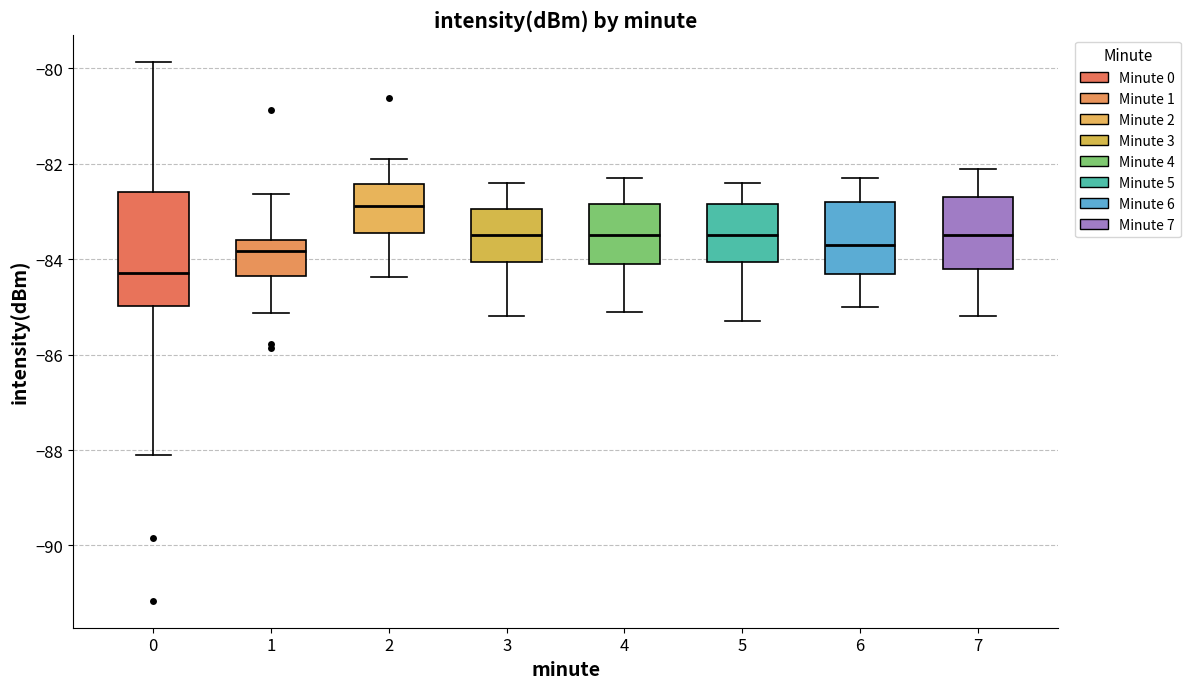

Reading left to right, transcribe this box plot: for each box, give where its median line is, the range the box spans, and where its two whiskers end, as read against the y-axis. The values are not printed on the chart, so give them approximately, as read against the axis.

0: median -84.2, box -85.0 to -82.6, whiskers -88.2 to -79.8
1: median -83.8, box -84.4 to -83.6, whiskers -85.2 to -82.6
2: median -82.8, box -83.4 to -82.4, whiskers -84.4 to -81.8
3: median -83.4, box -84.0 to -83.0, whiskers -85.2 to -82.4
4: median -83.4, box -84.0 to -82.8, whiskers -85.0 to -82.2
5: median -83.4, box -84.0 to -82.8, whiskers -85.2 to -82.4
6: median -83.6, box -84.2 to -82.8, whiskers -85.0 to -82.2
7: median -83.4, box -84.2 to -82.6, whiskers -85.2 to -82.0